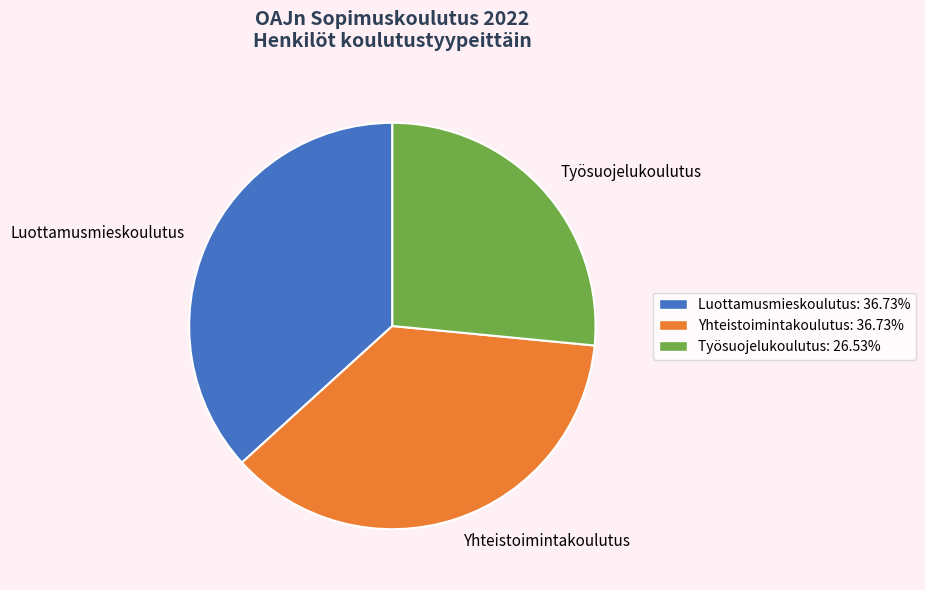

Is the sum of Luottamusmieskoulutus and Yhteistoimintakoulutus greater than half?

Yes